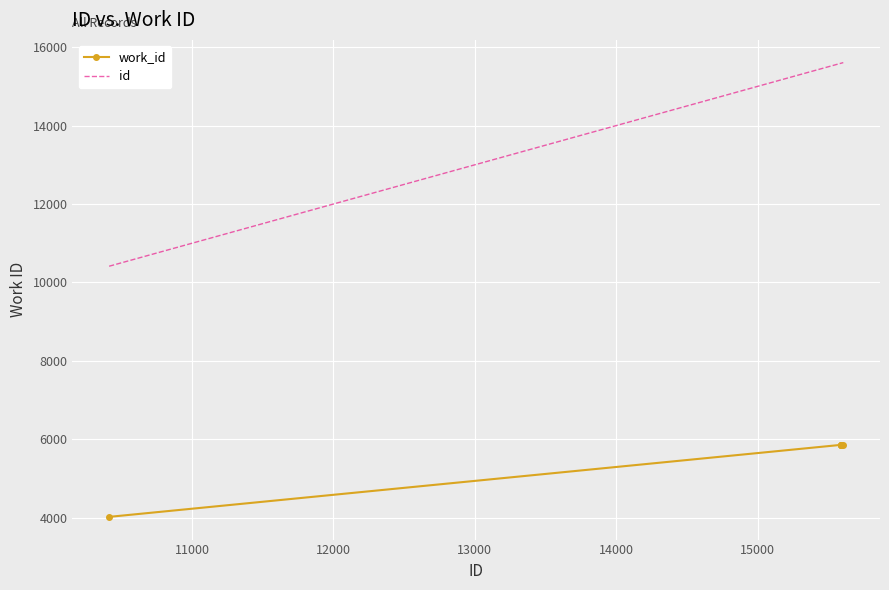

What is the minimum value shown in the chart?

4021